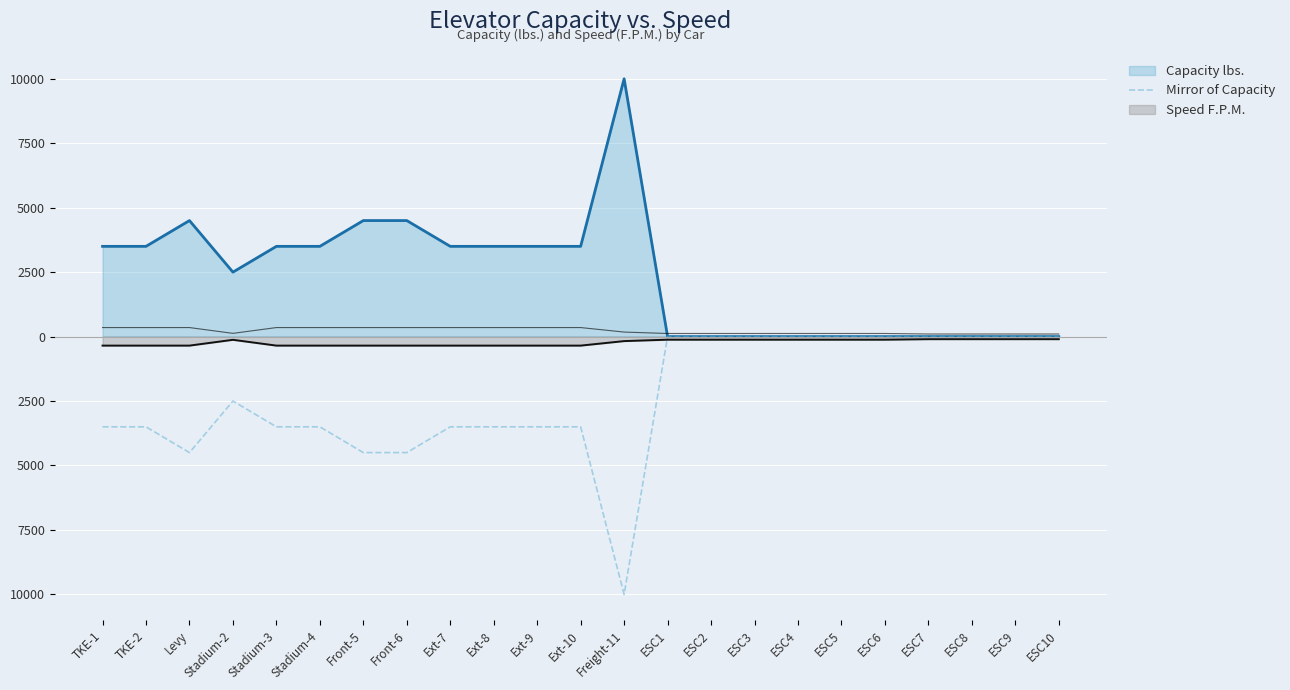

At which label does the data first exceed -3500?

Stadium-2